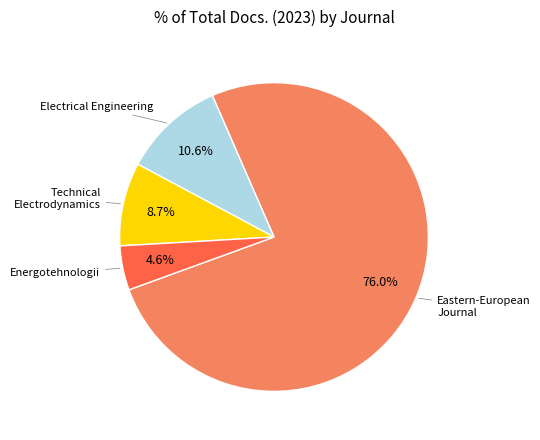

Is there a majority slice in this chart?

Yes